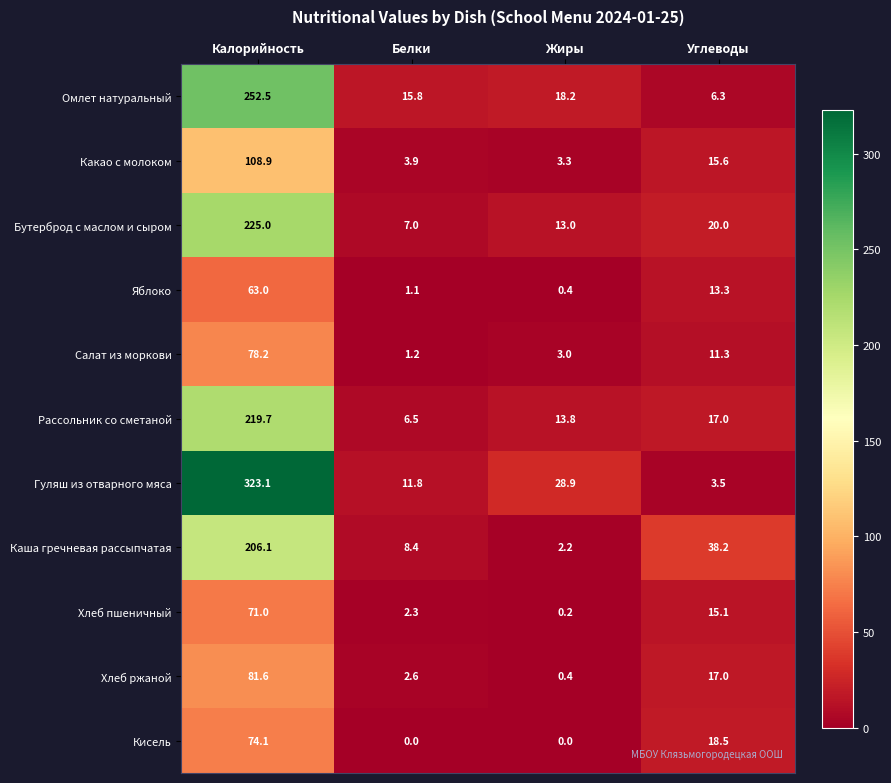

The Яблоко series shows 0.4 at Жиры. True or false?

True